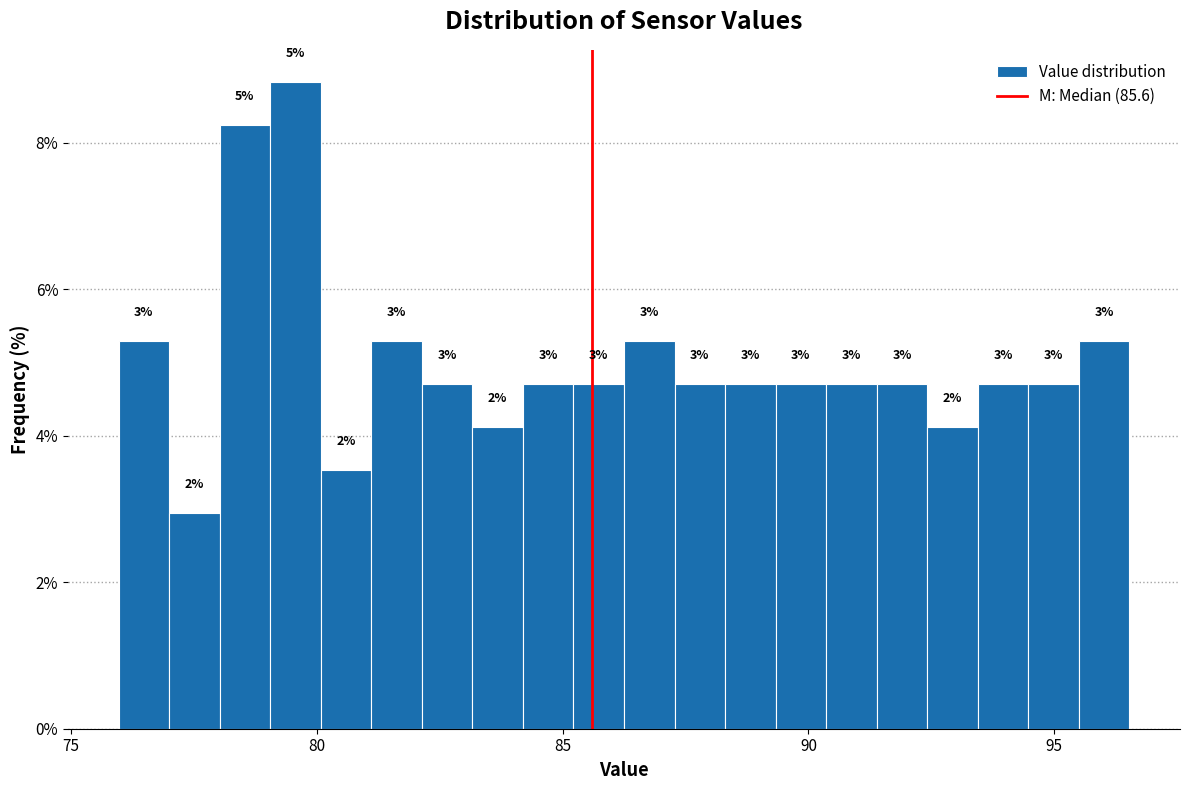

Read against the x-axis, roughly where is the centre of the tallest bar?

79.5